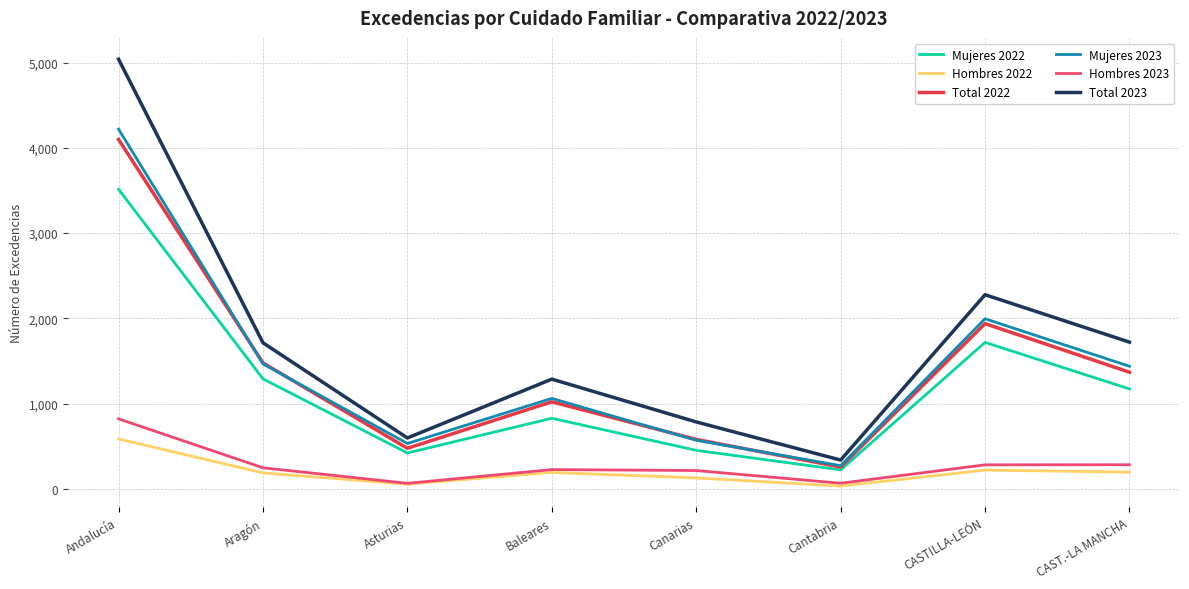

Which category has the highest value in the Mujeres 2023 series?

Andalucía